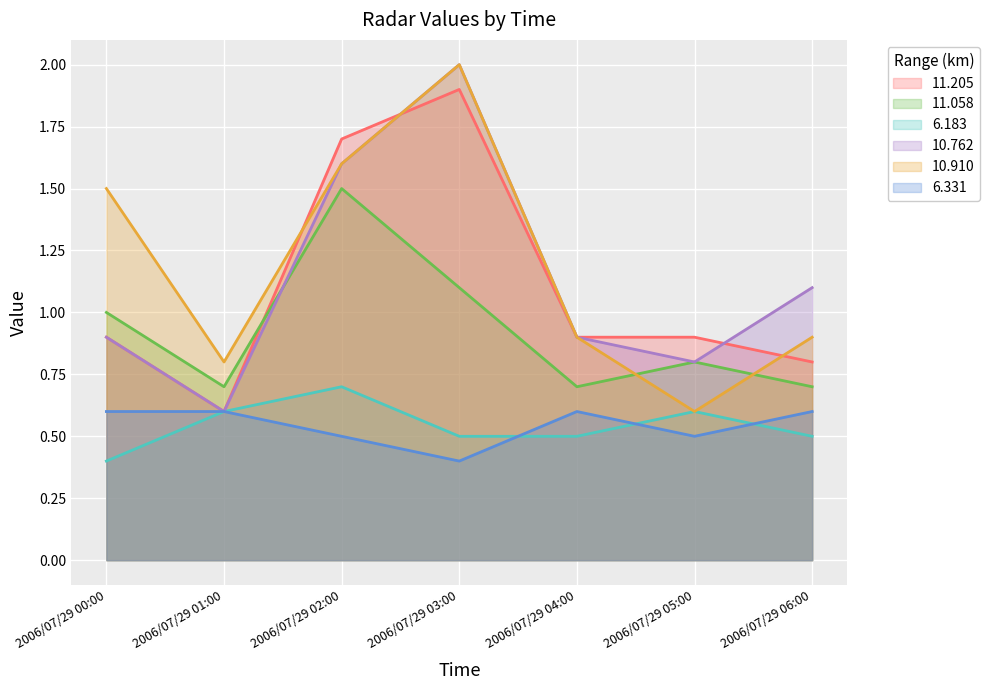

Does the chart display data point markers on the line(s)?

No